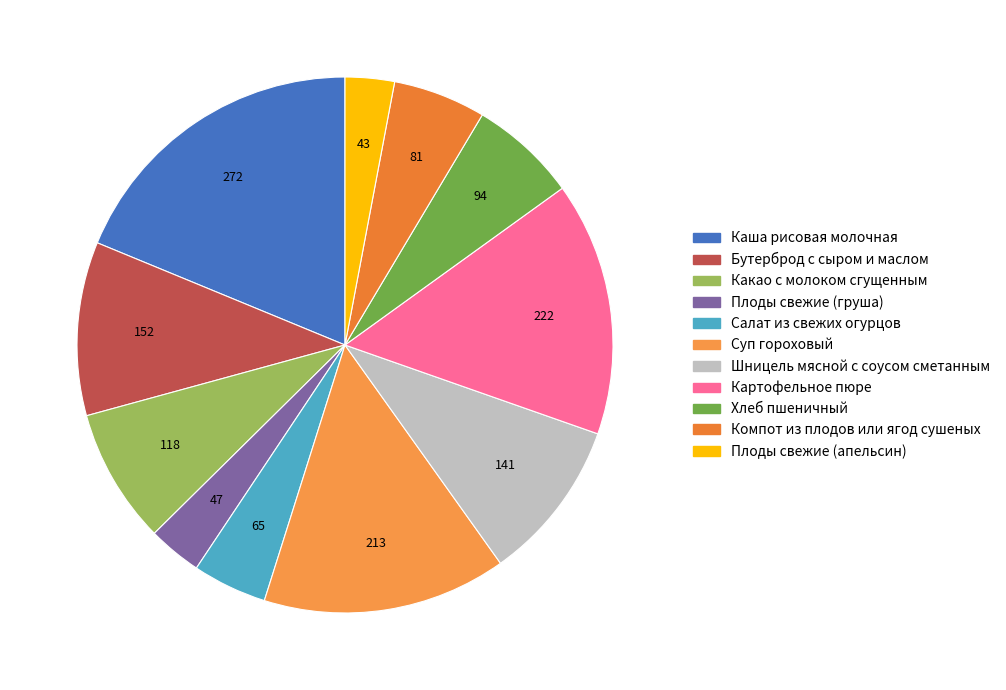

What is the largest slice in the pie chart?

Каша рисовая молочная